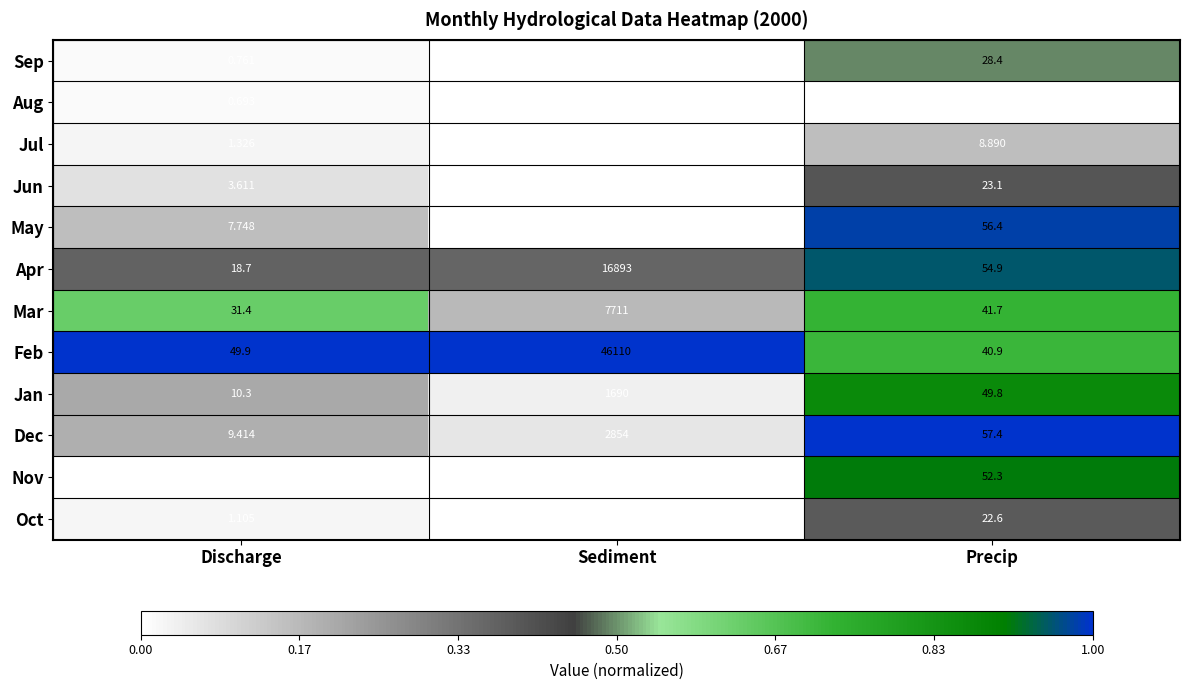

Which series has the largest total across all categories?

Feb